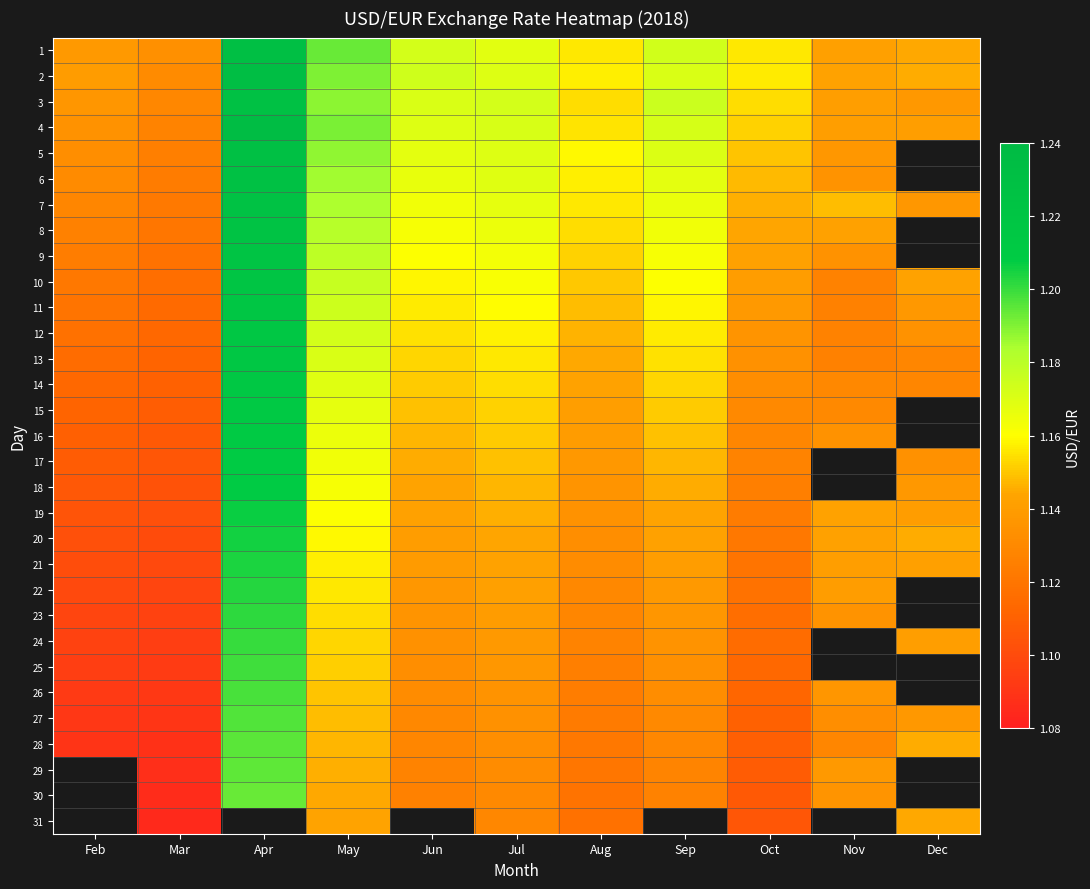

What value does the 28 series have at Aug?

1.1